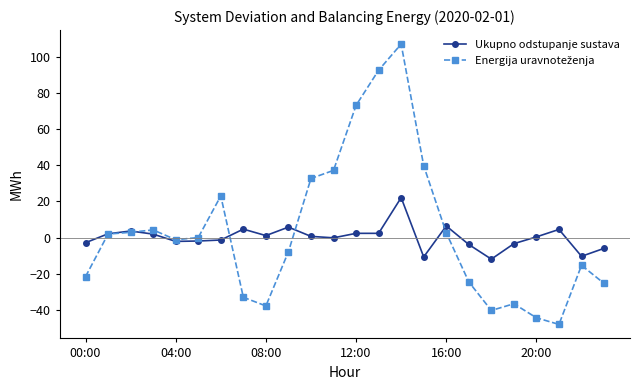

At how many categories does at least one series exceed 70?

3